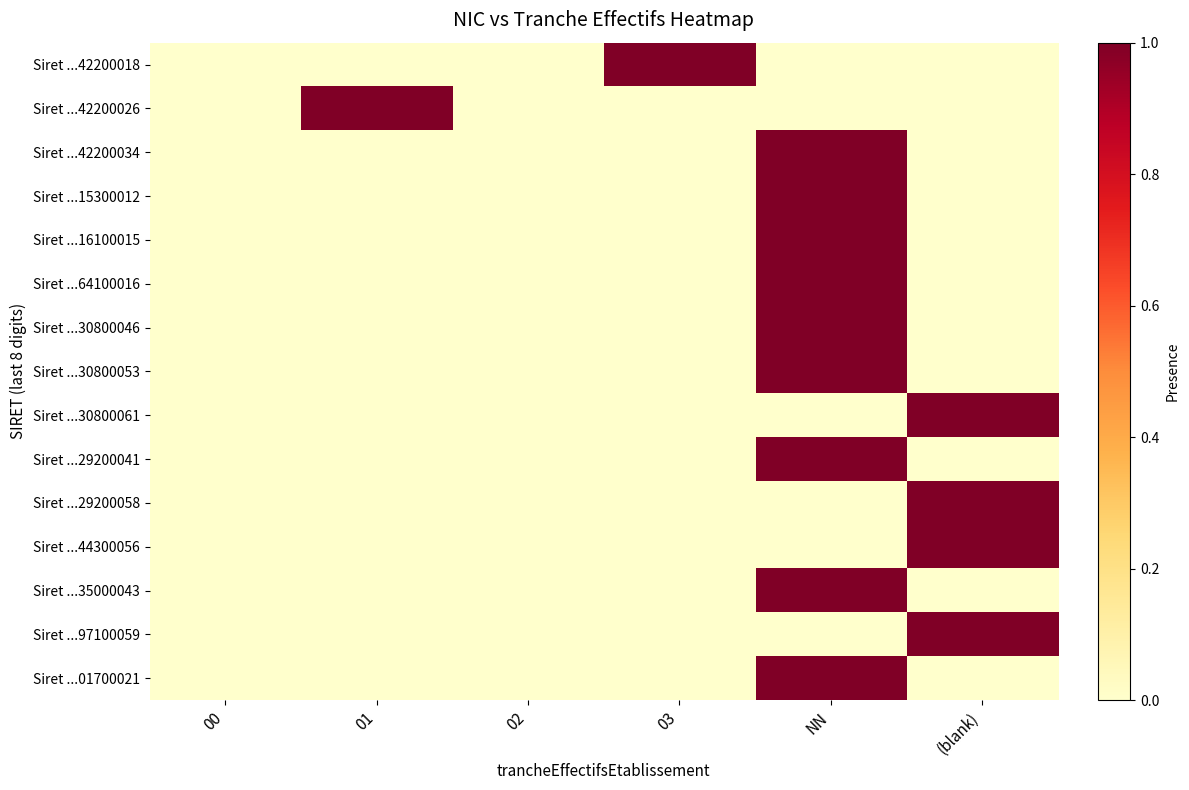

Count the number of categories in the chart.

6